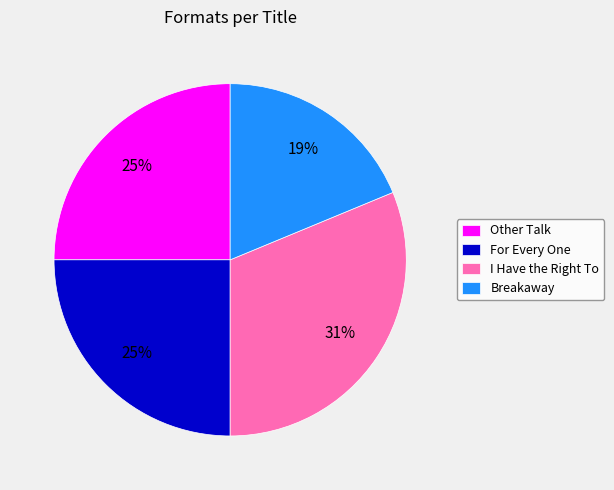

Does Other Talk account for over 50% of the chart?

No